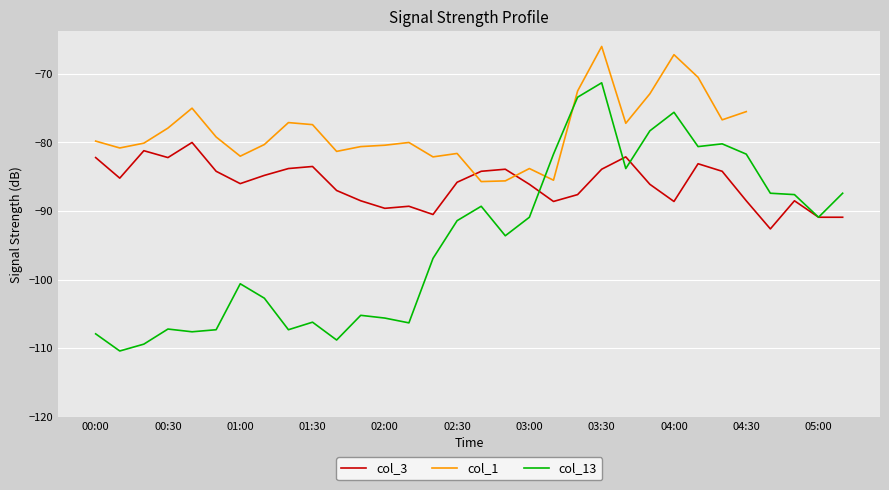

Which series changed the most between 14 and 17?

col_3